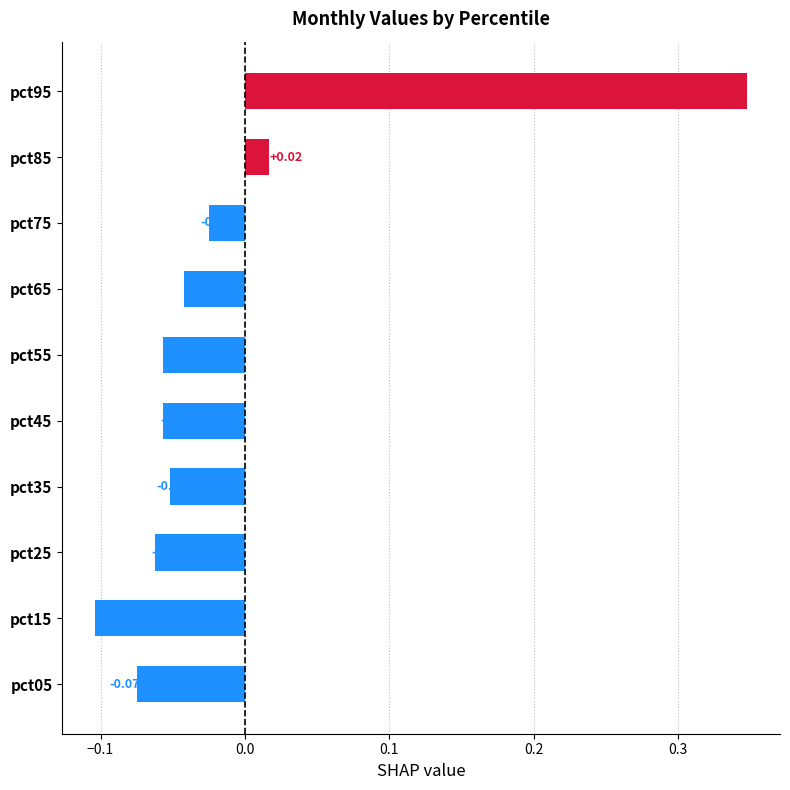

What is the smallest value displayed?

-0.1